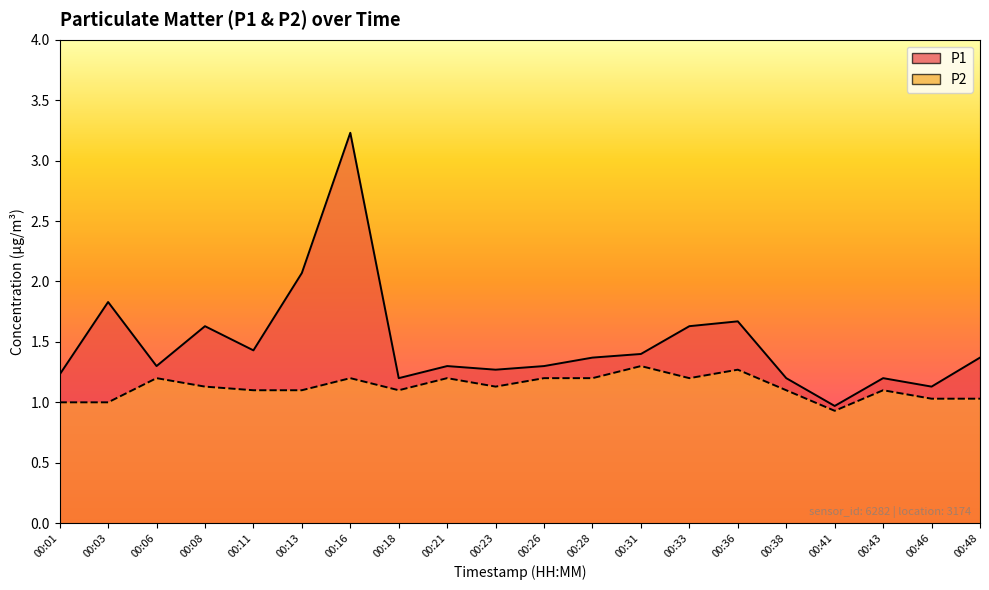

Reading left to right, extract all data points from this chart.

P1: 1.2	1.8	1.3	1.6	1.4	2.1	3.2	1.2	1.3	1.3	1.3	1.4	1.4	1.6	1.7	1.2	1.0	1.2	1.1	1.4
P2: 1.0	1.0	1.2	1.1	1.1	1.1	1.2	1.1	1.2	1.1	1.2	1.2	1.3	1.2	1.3	1.1	0.9	1.1	1.0	1.0